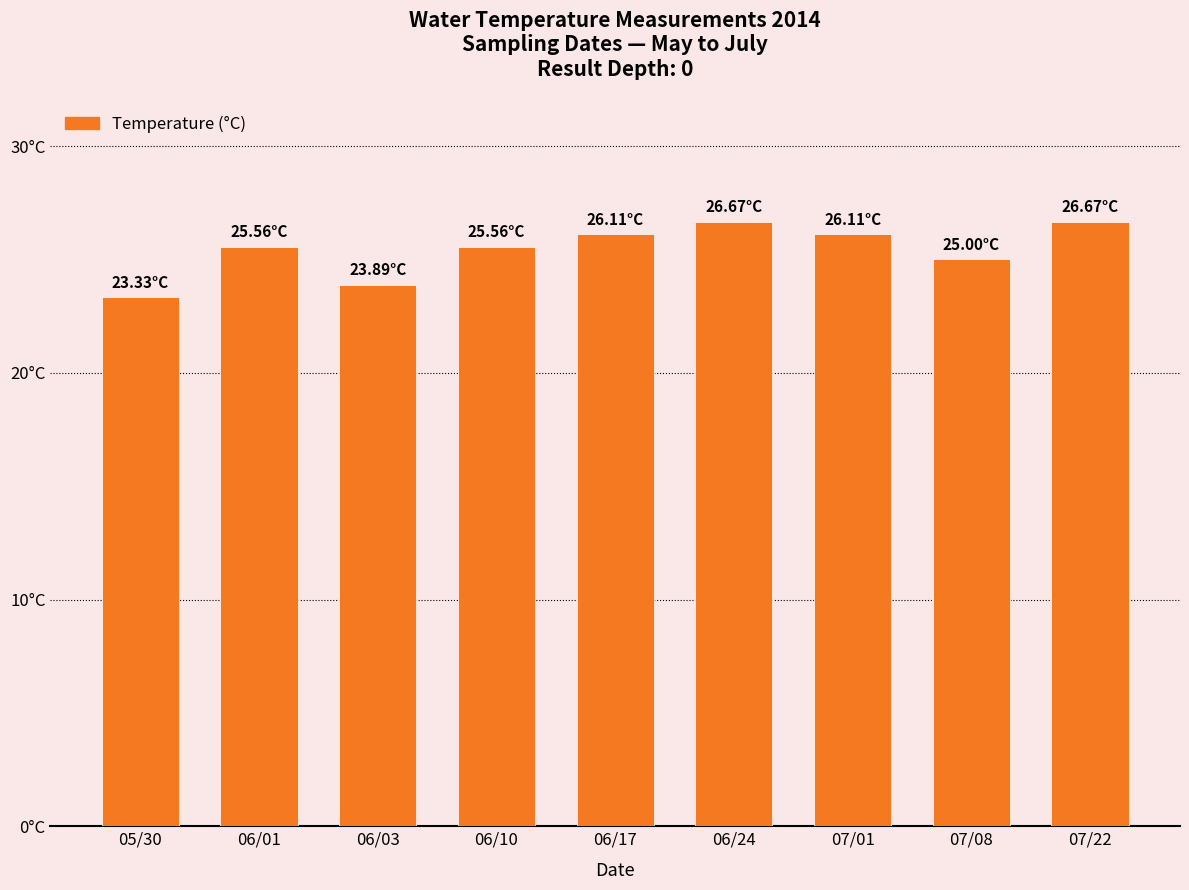

True or false: the data shows 5.5 at 06/10.

False